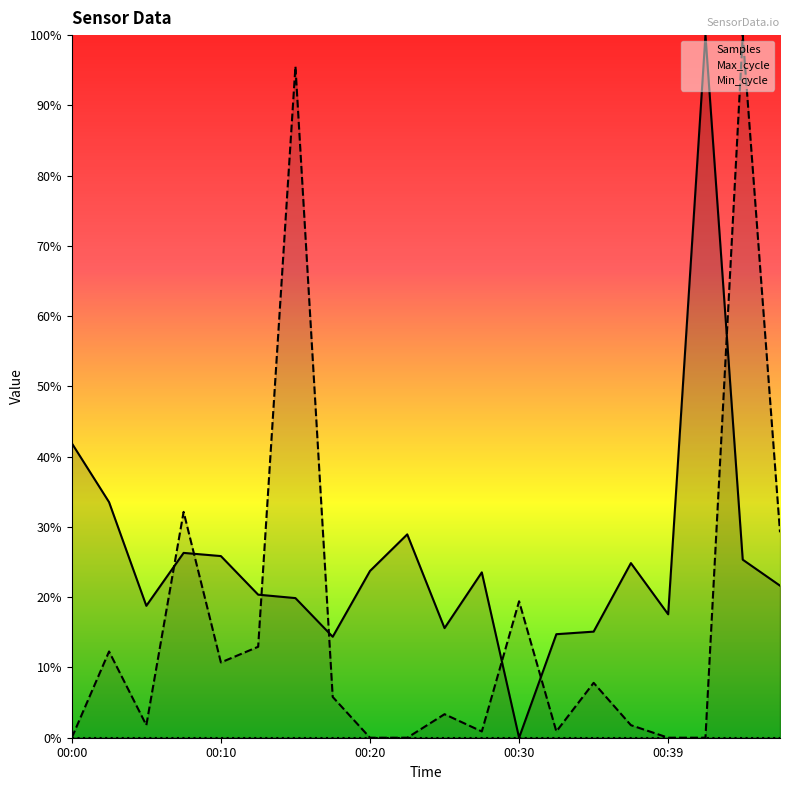

Does the chart display data point markers on the line(s)?

No